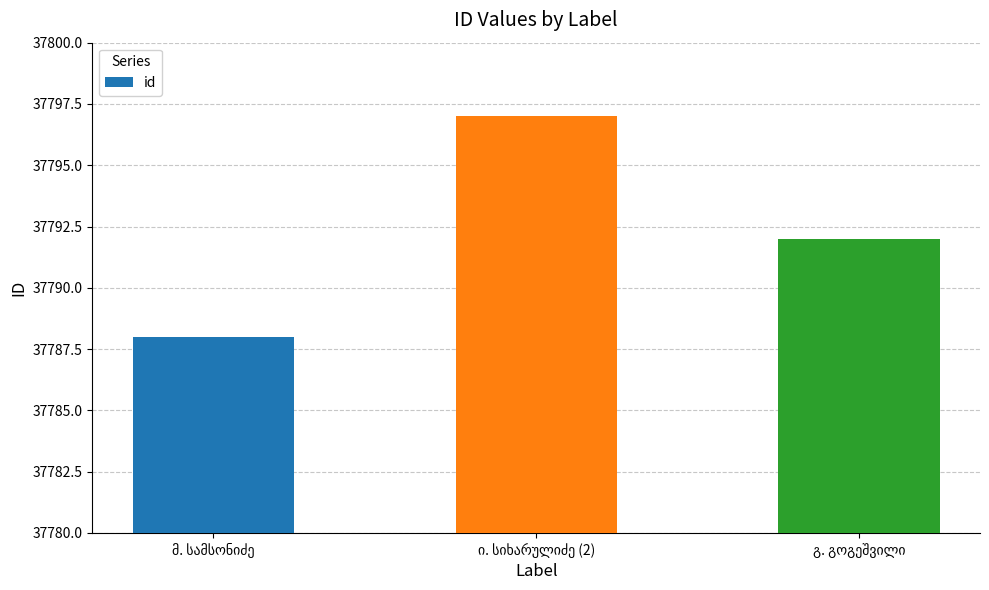

What is the value of the 1st bar from the left?

37788